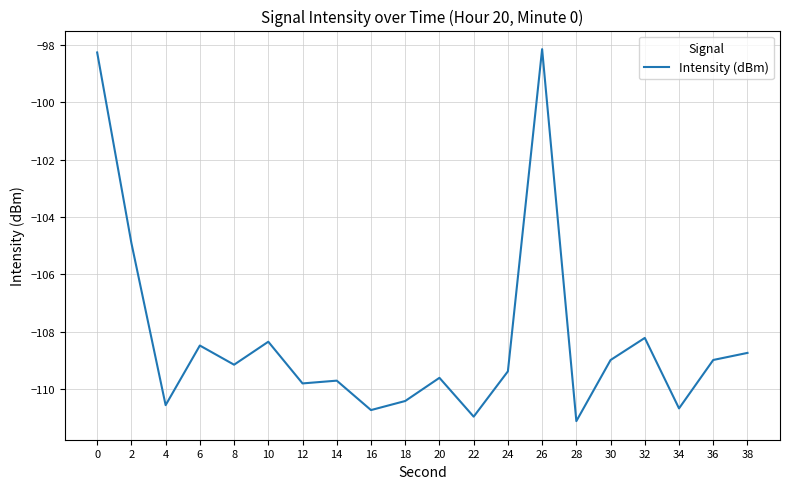

What is the difference between the maximum and minimum values?

13.0